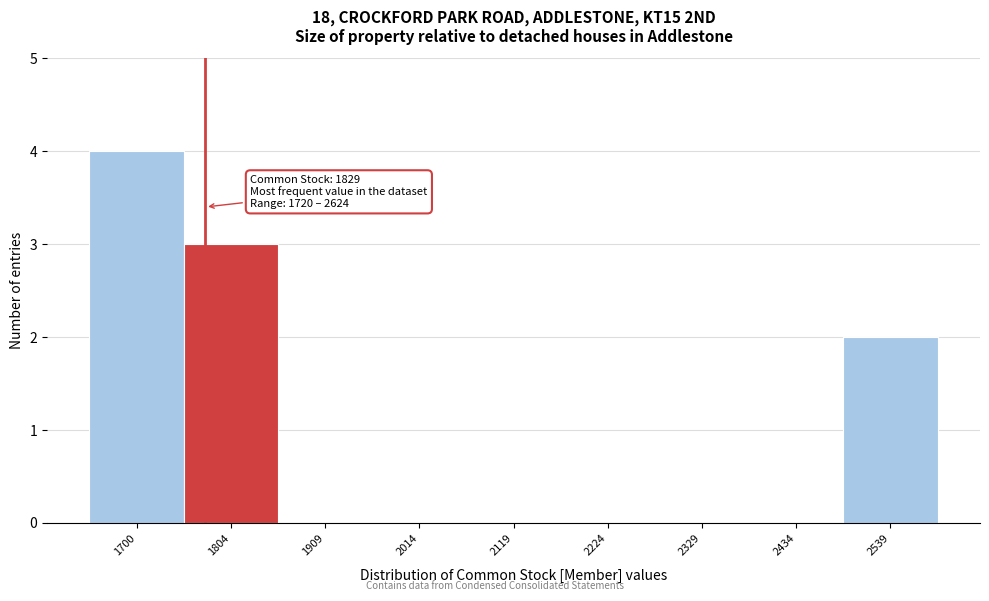

Reading left to right, what are all the values shown in this chart?

1700=4	1804=3	1909=0	2014=0	2119=0	2224=0	2329=0	2434=0	2539=2